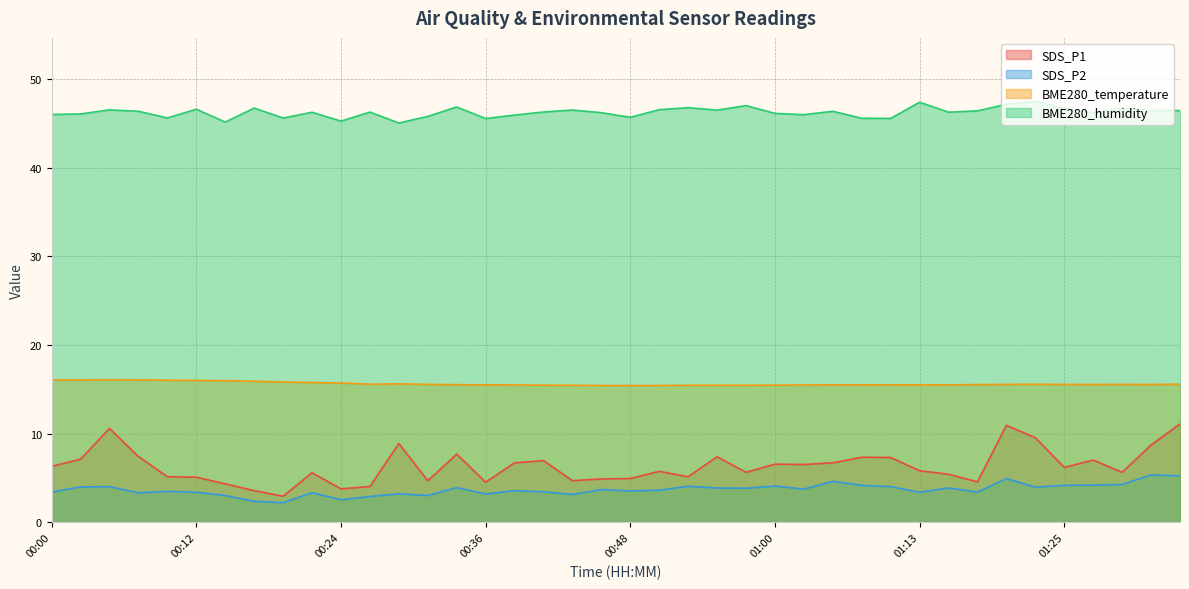

Where is BME280_humidity nearest to the value 46?

01:03